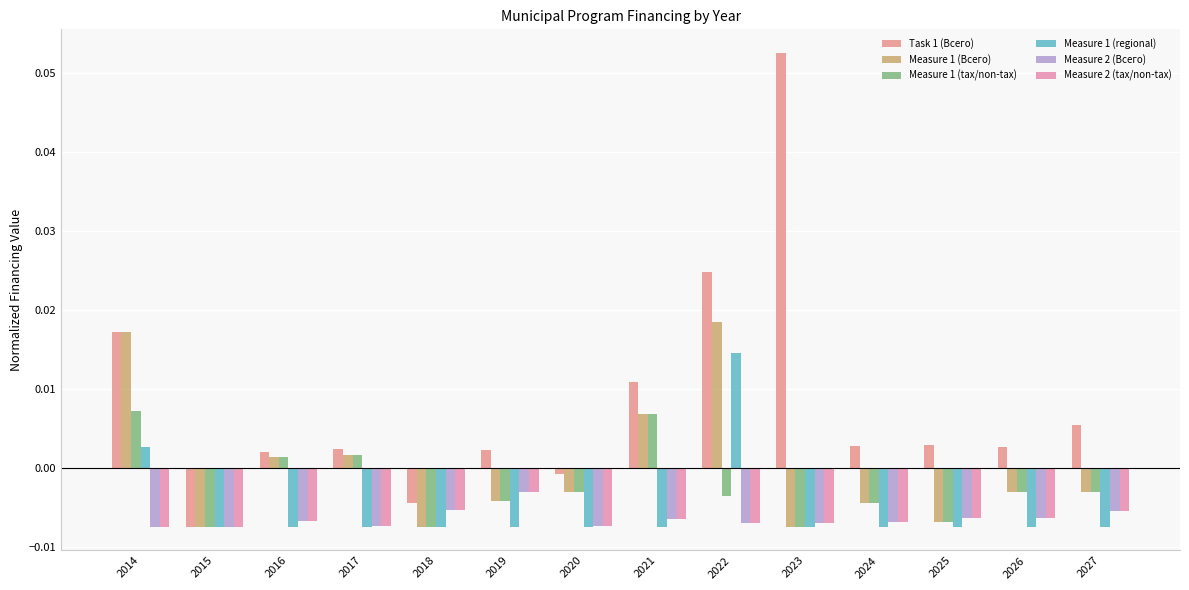

How many bars are there in total?

84